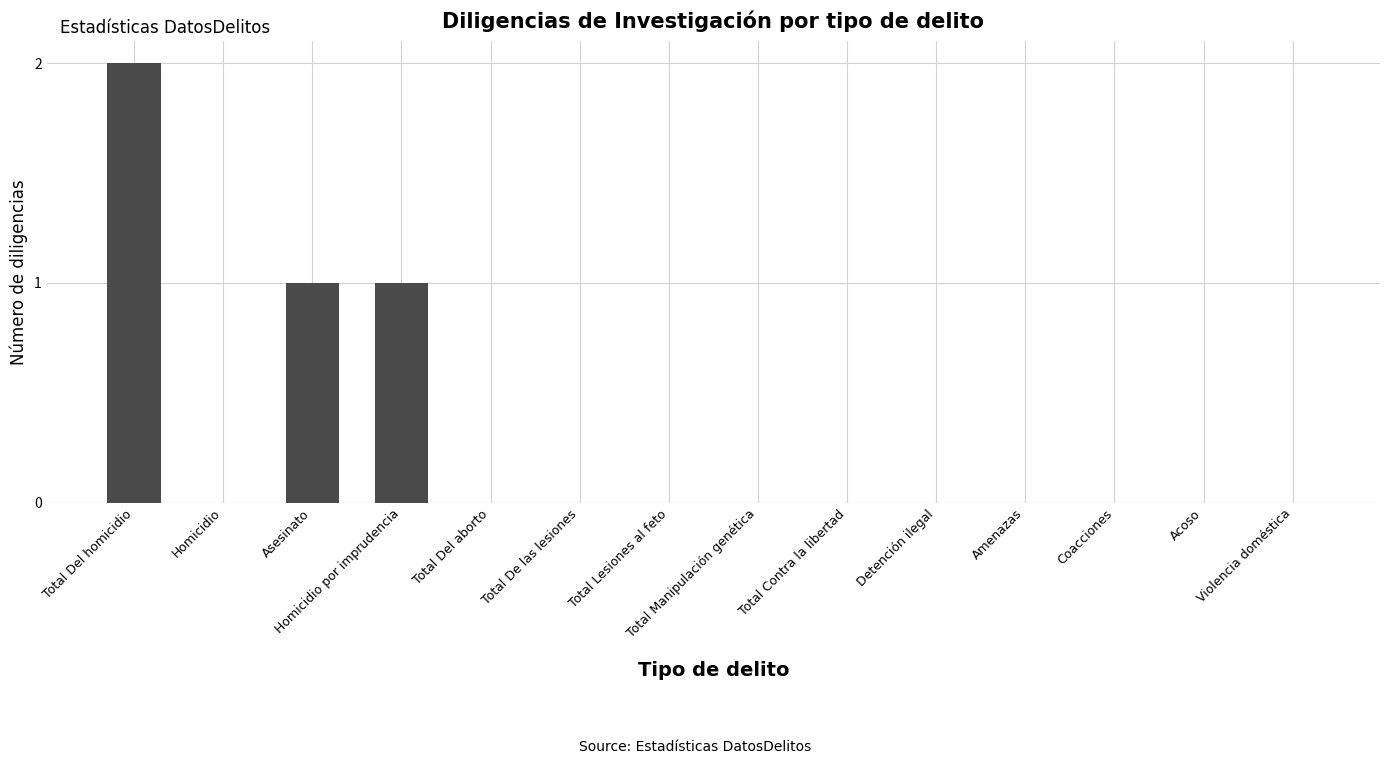

Are the bars grouped side by side (vs. stacked)?

No